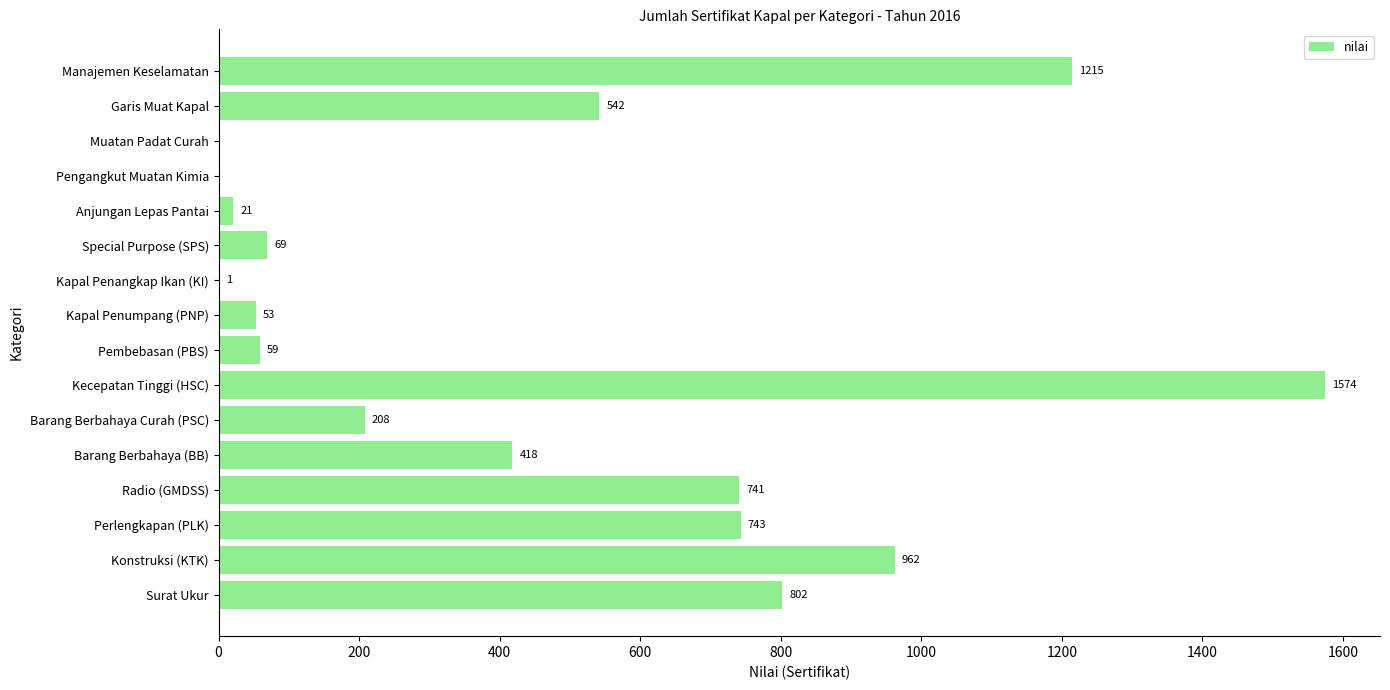

What is the change in value from Barang Berbahaya (BB) to Kapal Penumpang (PNP)?

-365